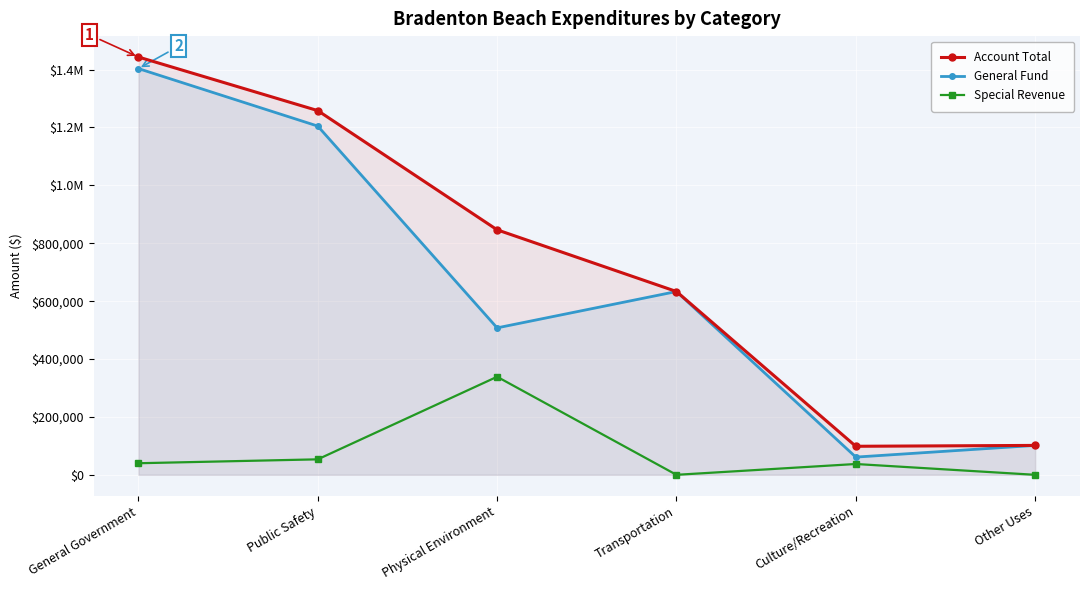

At which category is the sum across all series the highest?

General Government